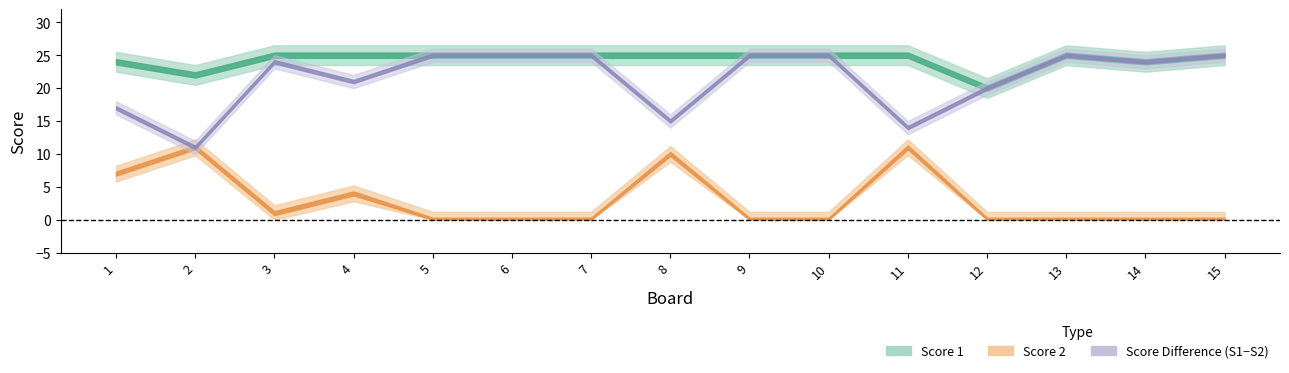

What is the value of the Score 1 point at the 1st from the left?

24